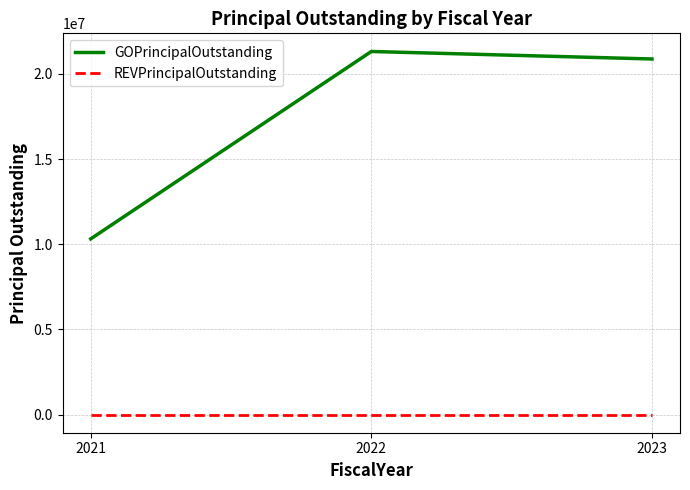

What is the difference between the highest and lowest values at 2023?

20875000